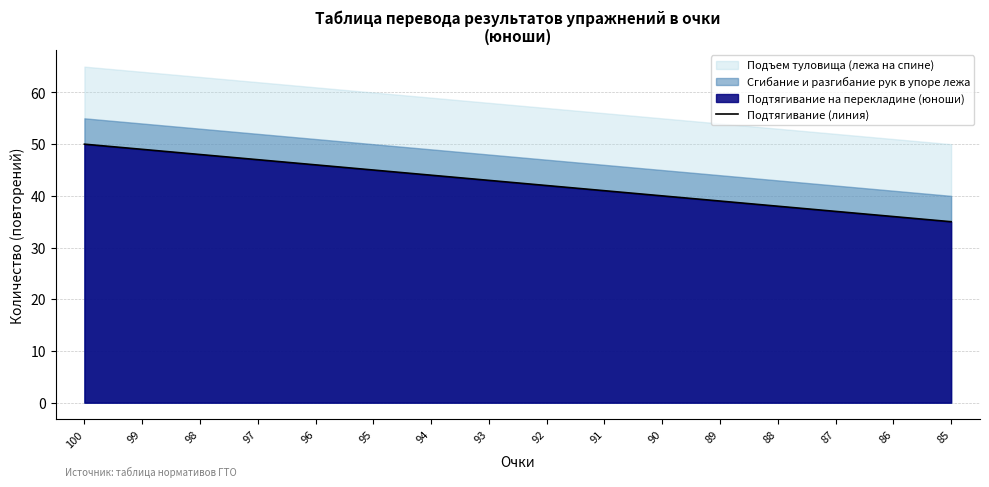

At which category does the chart reach its peak across all series?

100